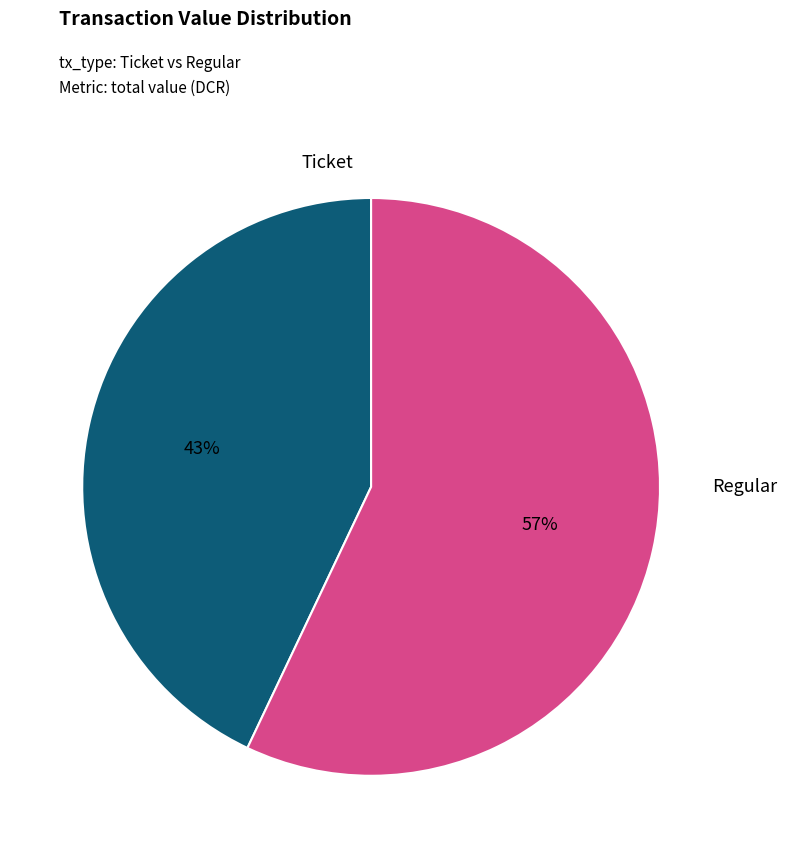

The Regular slice represents 57% of the pie. True or false?

True